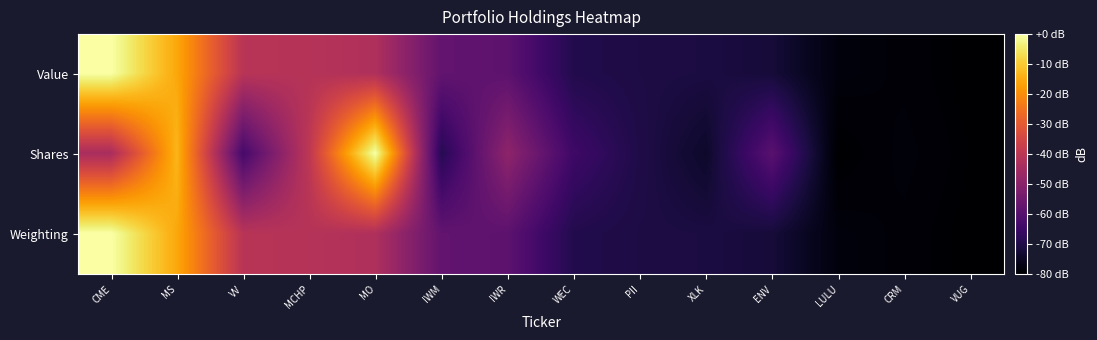

Which series has the widest spread of values?

Value